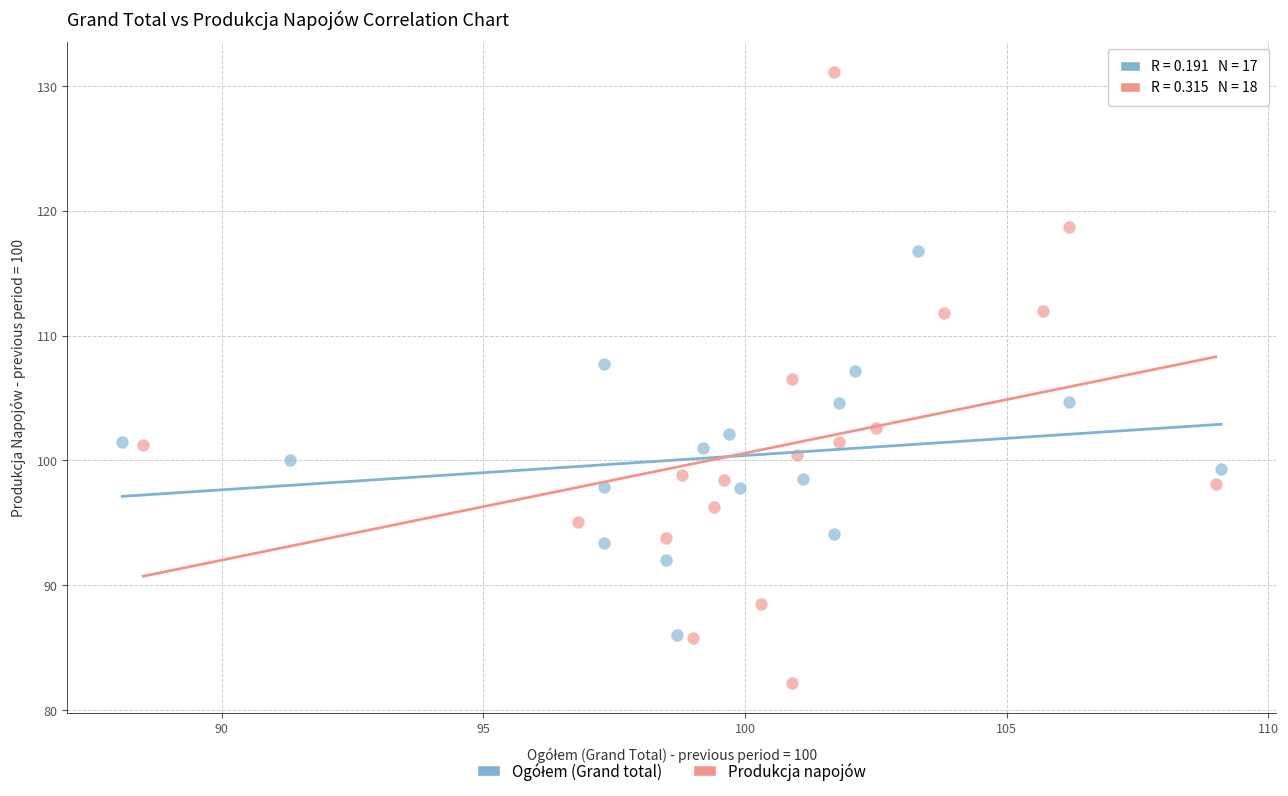

Which series has the widest spread of Y values?

Produkcja napojów